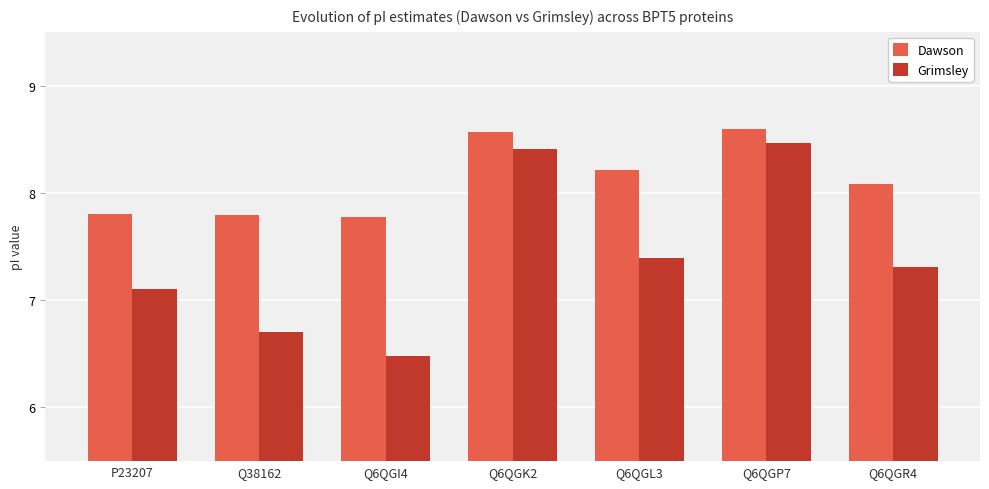

Reading left to right, extract all data points from this chart.

Dawson: 7.8	7.8	7.8	8.6	8.2	8.6	8.1
Grimsley: 7.1	6.7	6.5	8.4	7.4	8.5	7.3